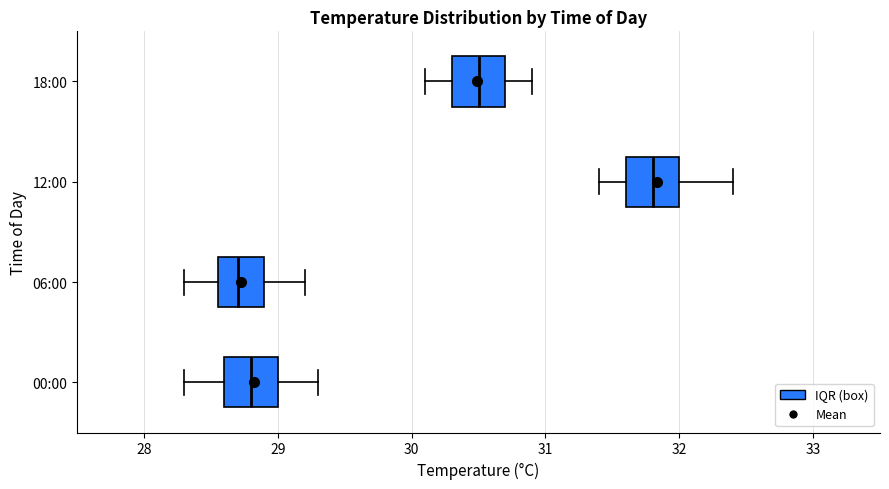

Where does the median line of the box for 12:00 sit on the x-axis? The values are not printed on the chart, so give them approximately, as read against the axis.

31.8